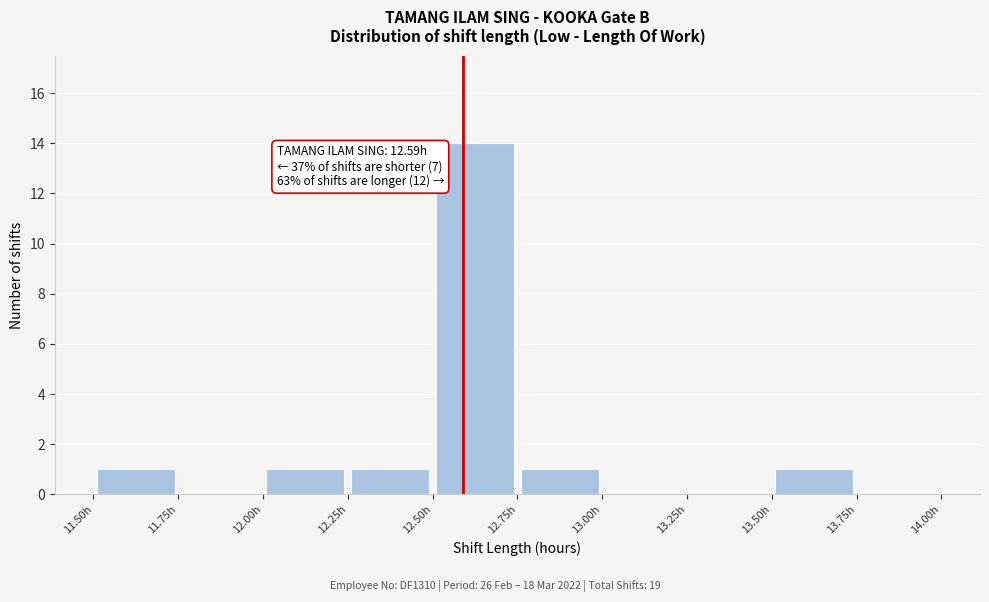

Over which range of the x-axis is the bar tallest?

12.50 to 12.75